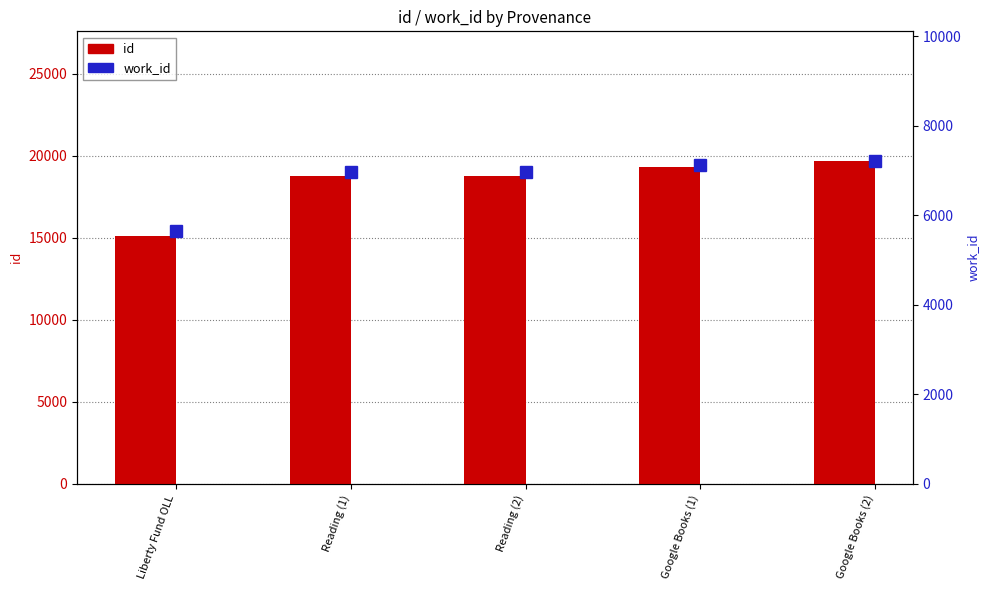

How many values in the id series are below 18759?

2